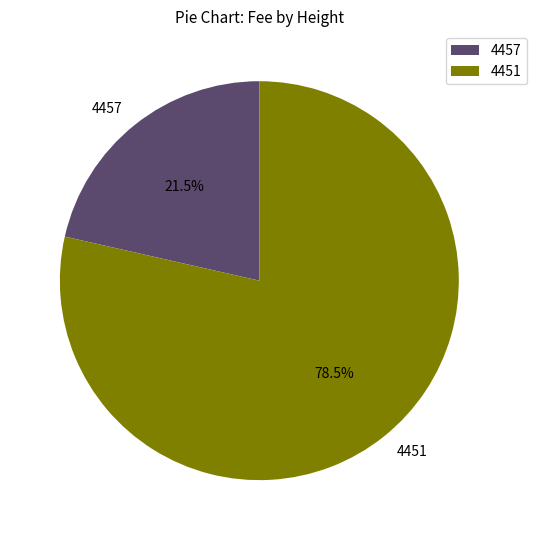

Which category has the biggest portion of the pie?

4451